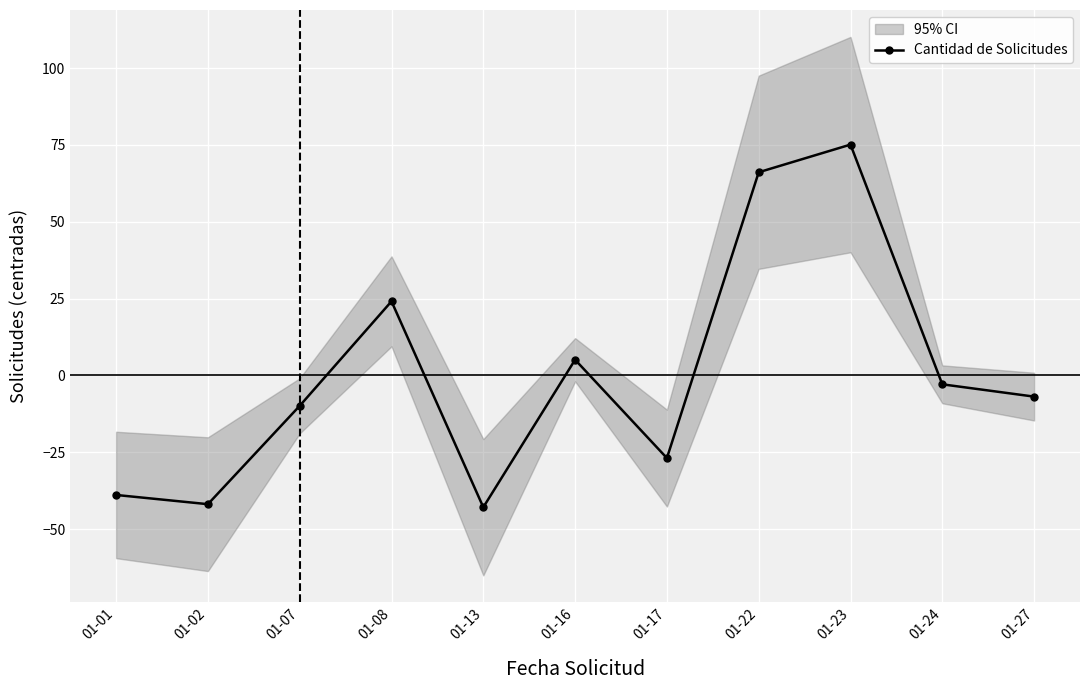

What is the difference between the values at 01-08 and 01-16?

19.0